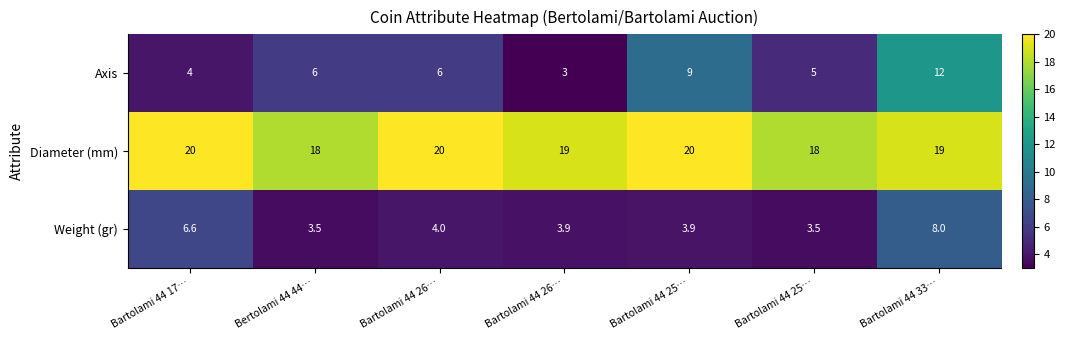

How many values in the Axis series are below 6?

3